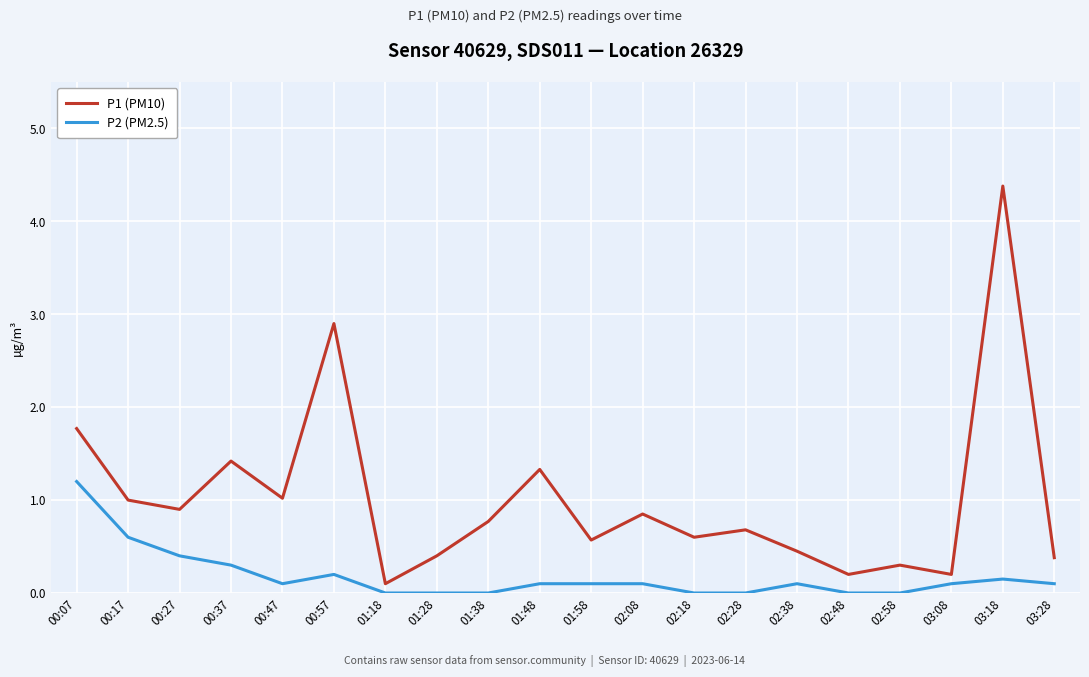

Is the value of P1 (PM10) at 00:17 greater than the value of P2 (PM2.5) at 01:38?

Yes